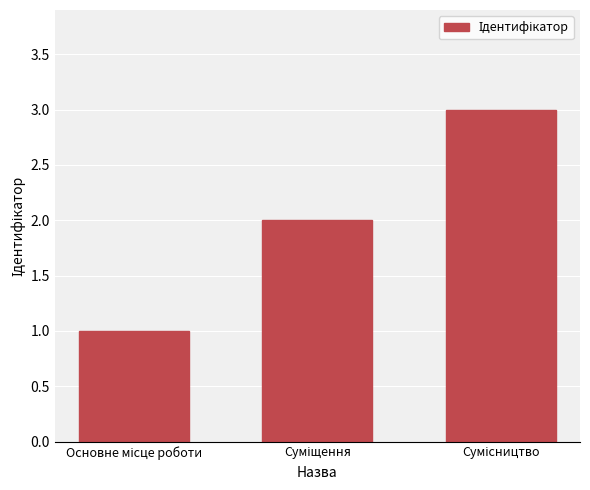

What is the greatest value displayed?

3